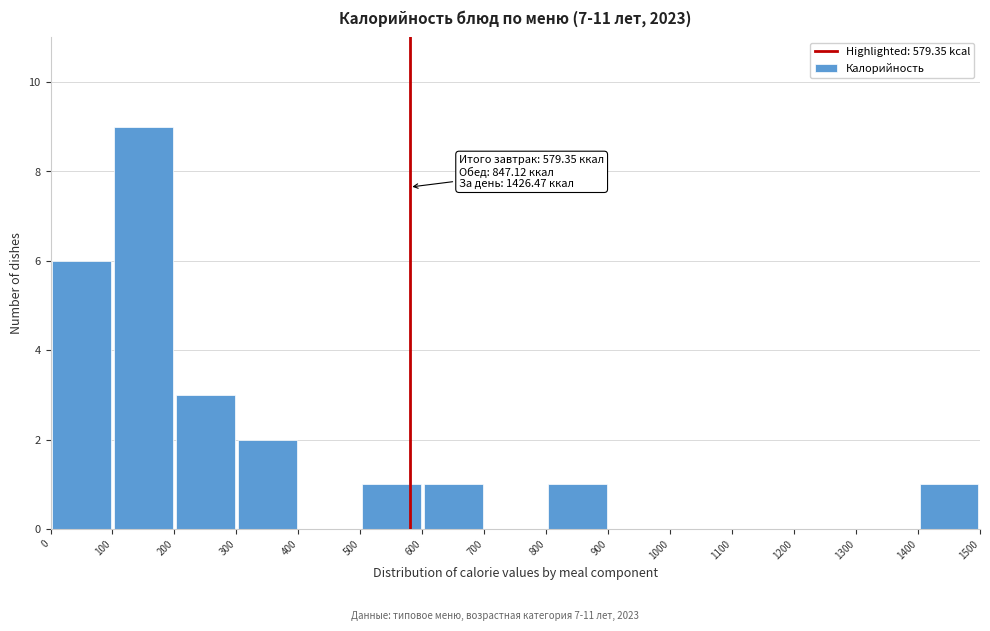

Which range on the x-axis has the tallest bar?

100 to 200